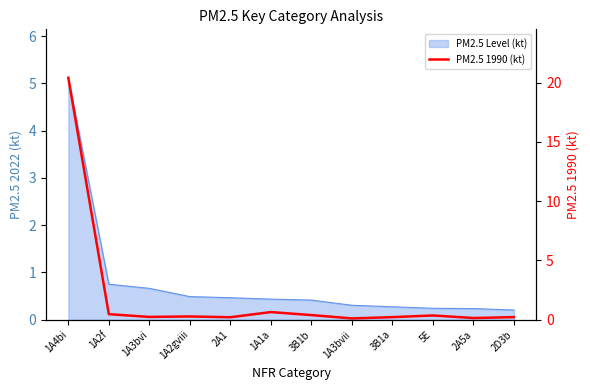

Reading right to left, extract all data points from this chart.

2D3b=0.2	2A5a=0.1	5E=0.4	3B1a=0.2	1A3bvii=0.1	3B1b=0.4	1A1a=0.6	2A1=0.2	1A2gviii=0.3	1A3bvi=0.2	1A2f=0.5	1A4bi=20.4